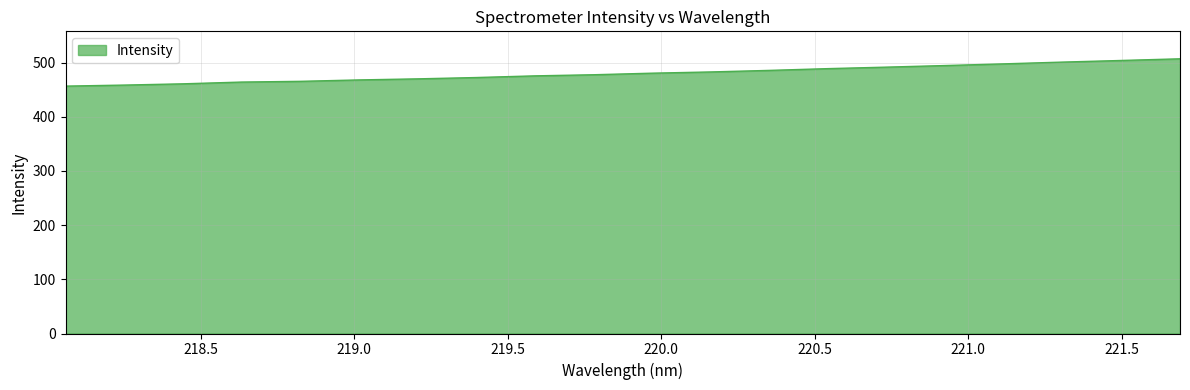

What is the smallest value displayed?

456.6